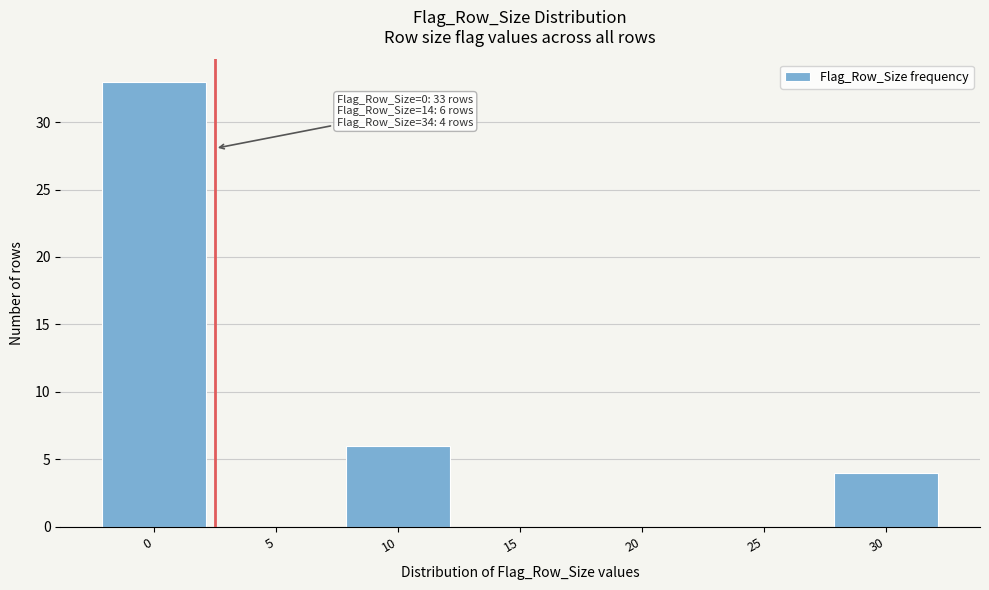

Reading left to right, transcribe all the data shown in this chart.

0=33	5=0	10=6	15=0	20=0	25=0	30=4